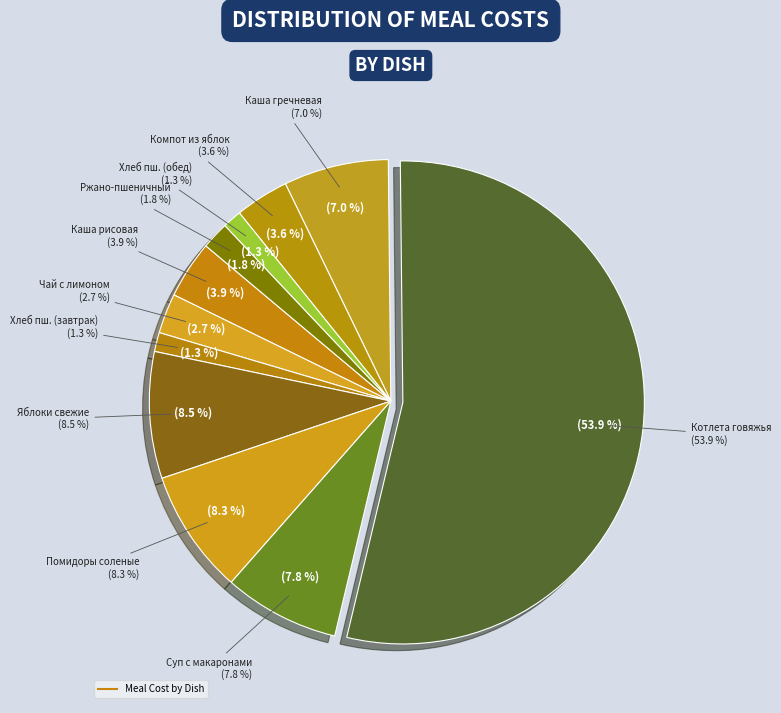

Count the number of slices in the pie.

11